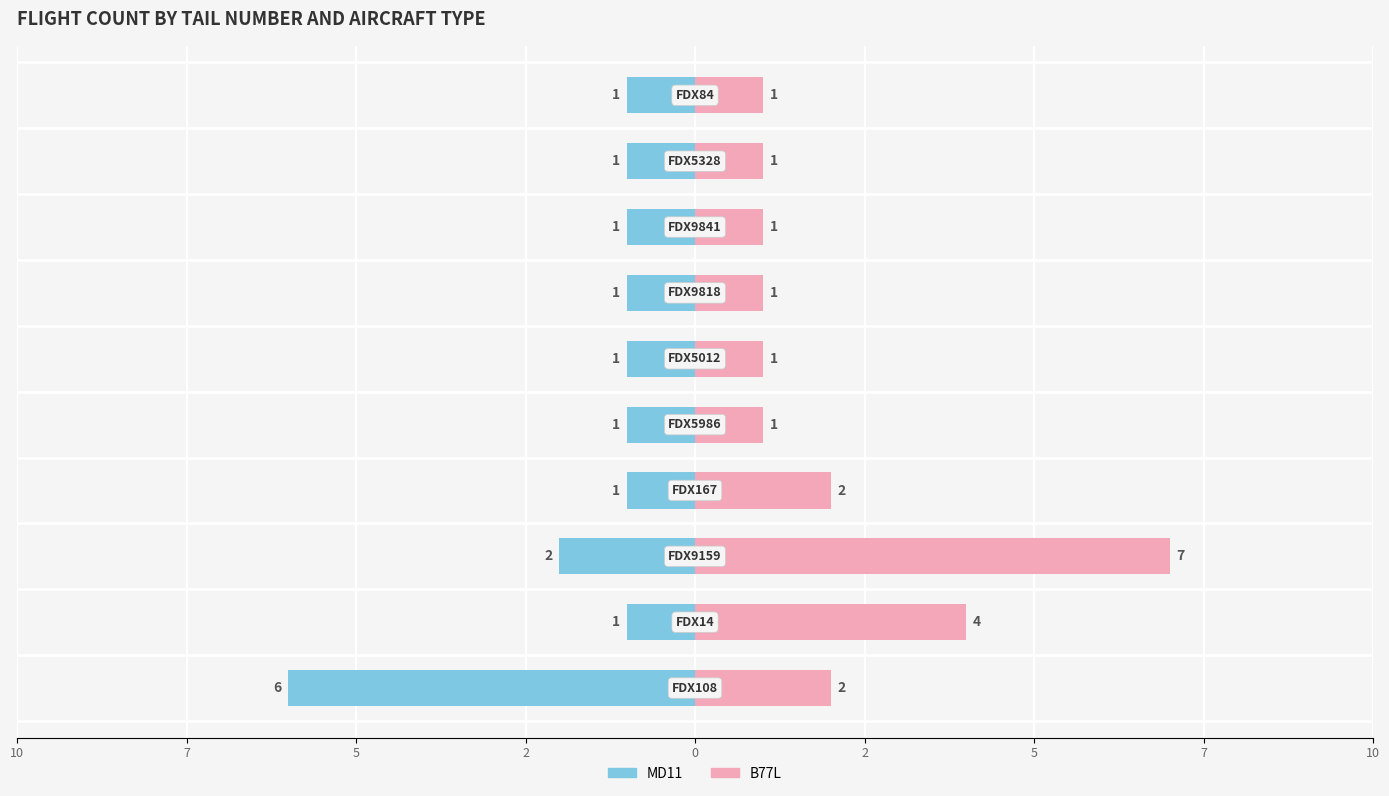

What is the difference between the maximum and minimum values in the MD11 series?

5